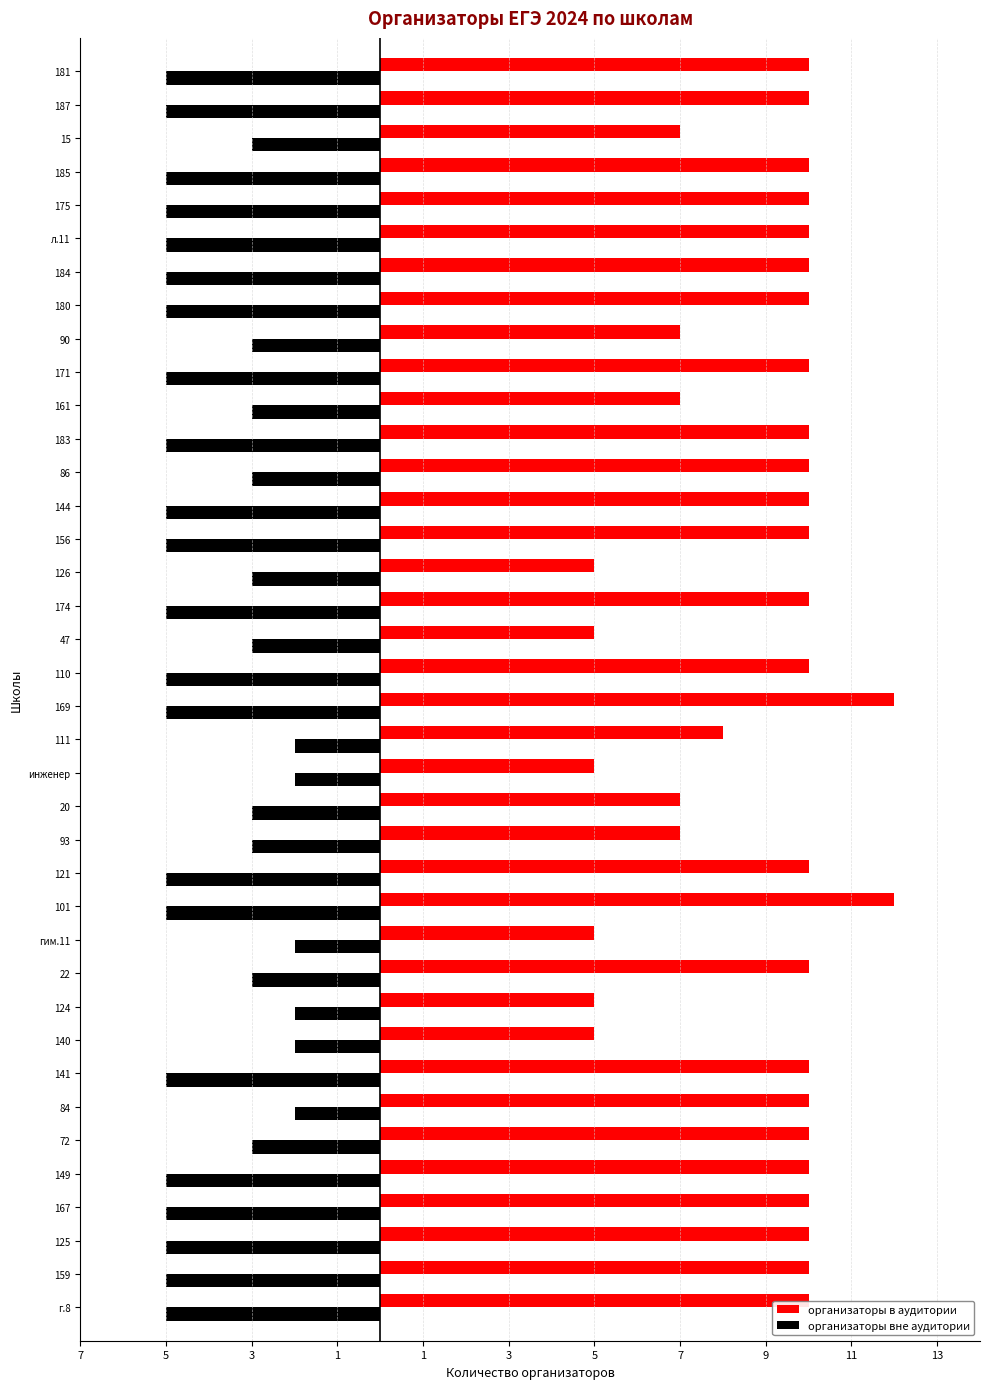

What are all the series names shown in the legend?

организаторы в аудитории, организаторы вне аудитории